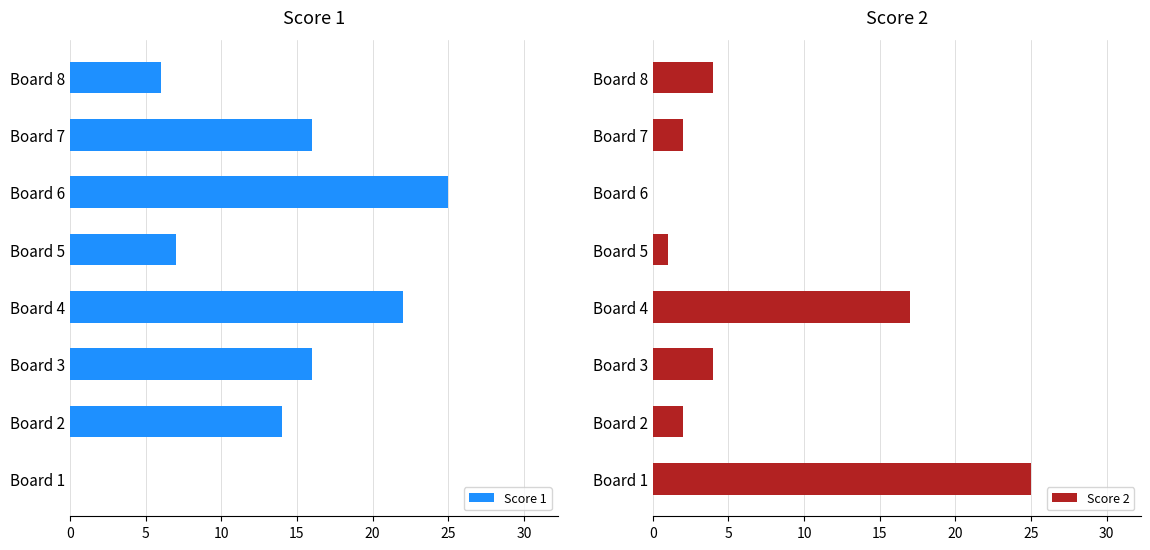

At which label does Score 1 reach its peak?

Board 6